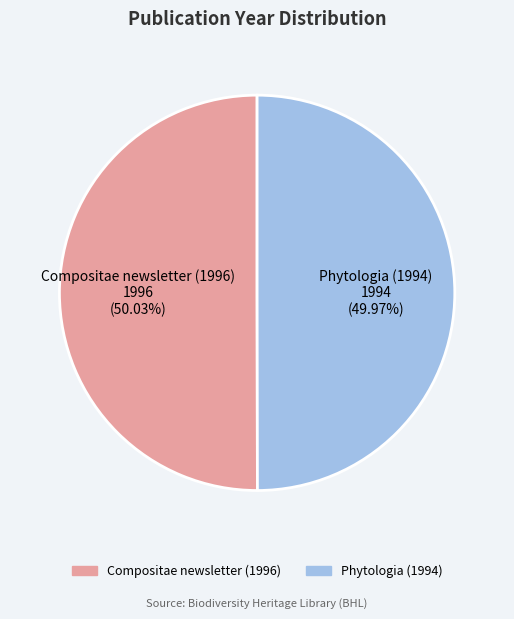

To the nearest percent, what is the average slice percentage?

50%